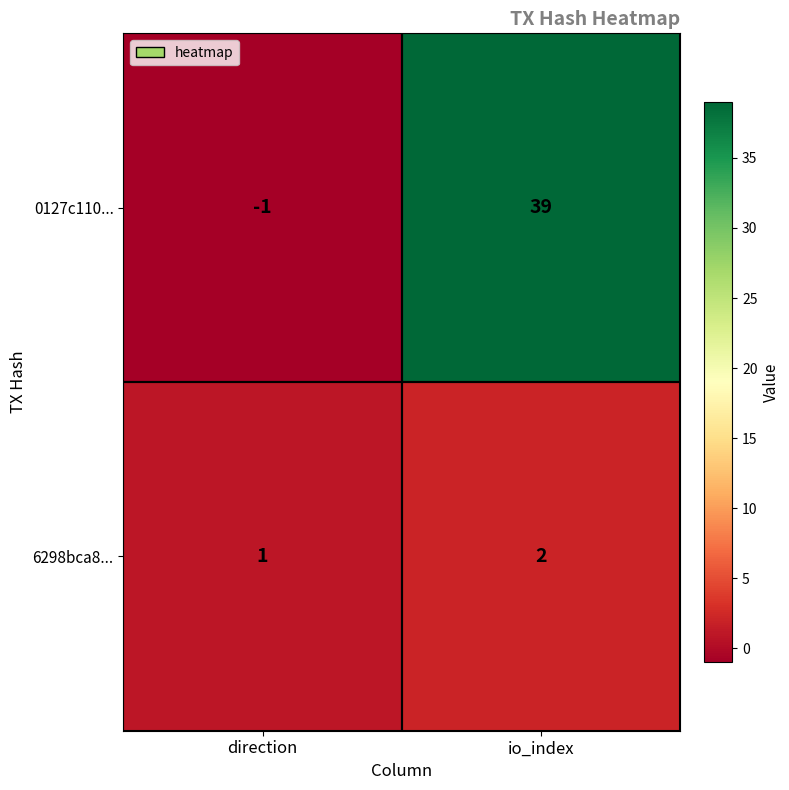

What is the difference between the 0127c110... values at io_index and direction?

40